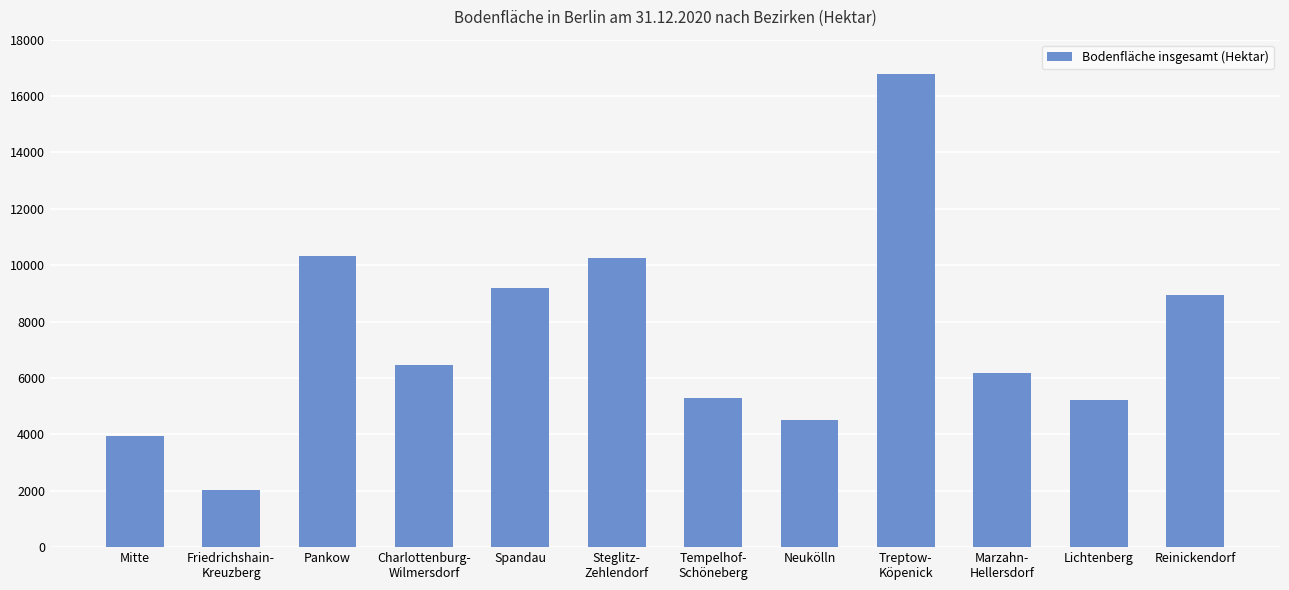

What is the value of the 12th bar from the left?

8932